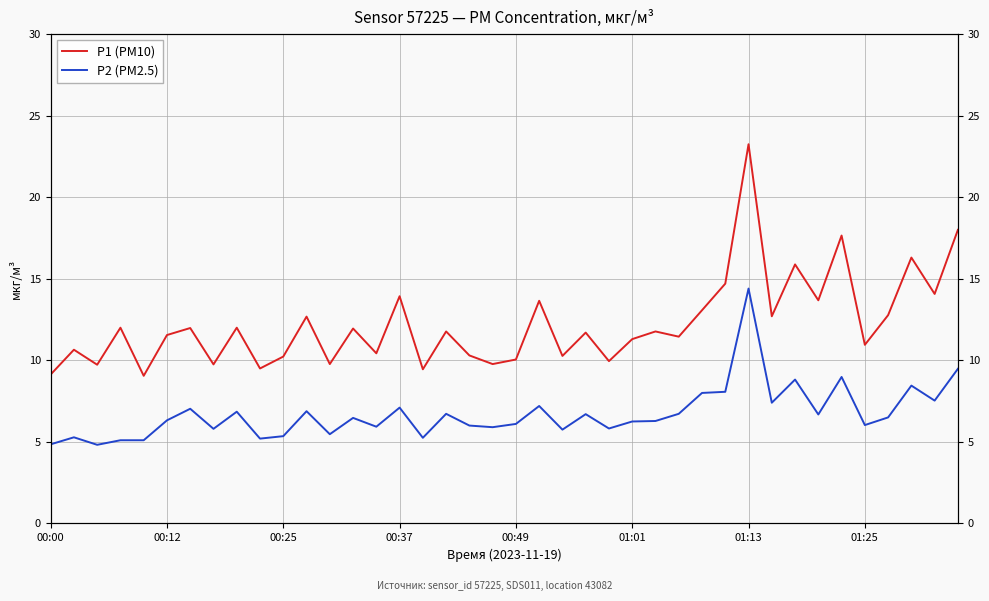

Is it true that P2 (PM2.5) equals 4.1 at 19?

False